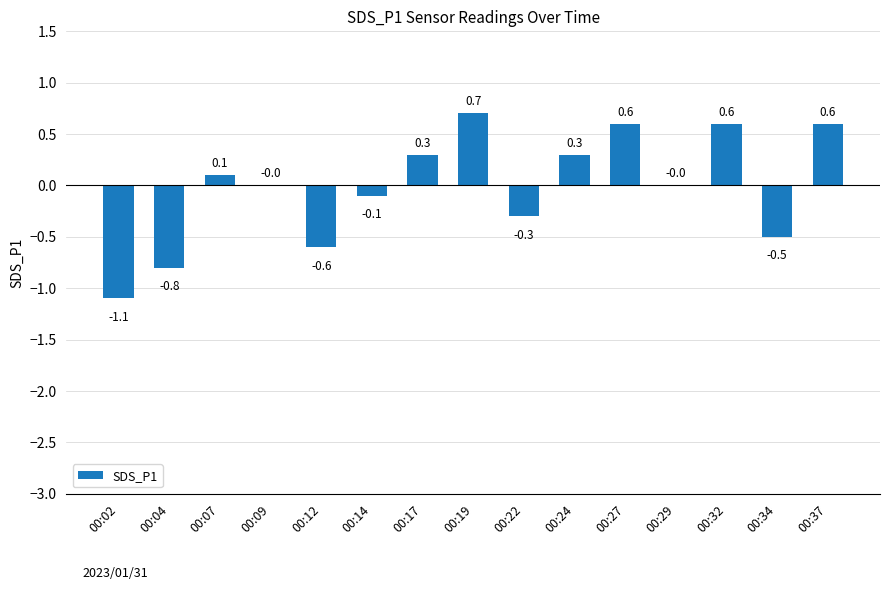

Where does the data first go above 0?

00:07